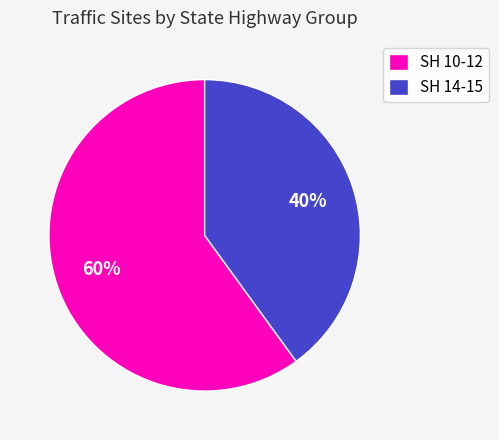

Between SH 14-15 and SH 10-12, which is larger?

SH 10-12